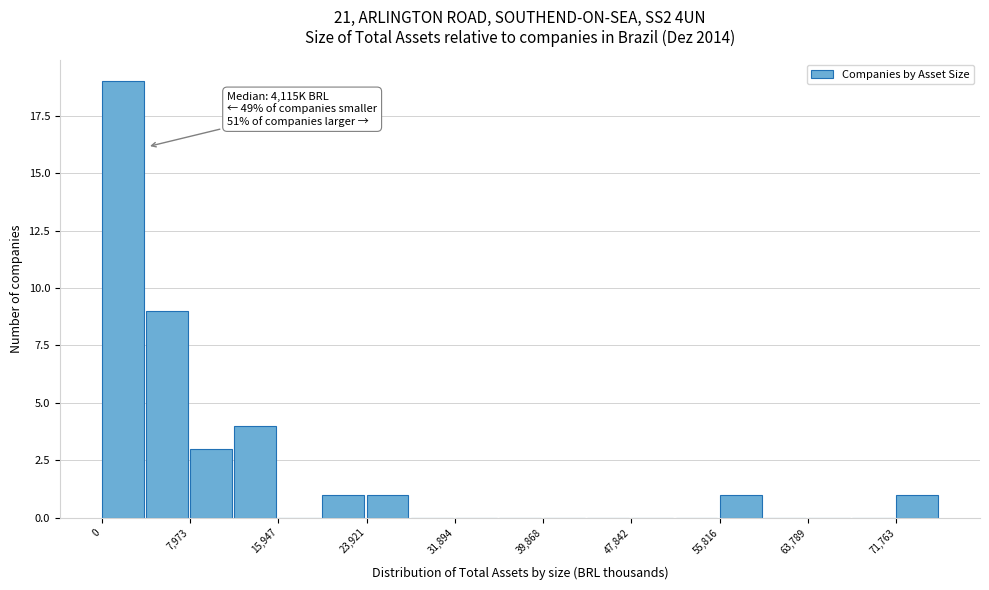

Read against the x-axis, roughly where is the centre of the tallest bar?

2000